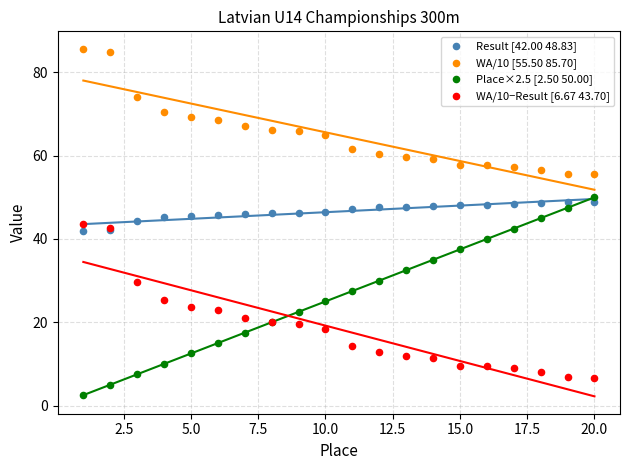

What are all the series names shown in the legend?

Result [42.00 48.83], WA/10 [55.50 85.70], Place×2.5 [2.50 50.00], WA/10−Result [6.67 43.70]